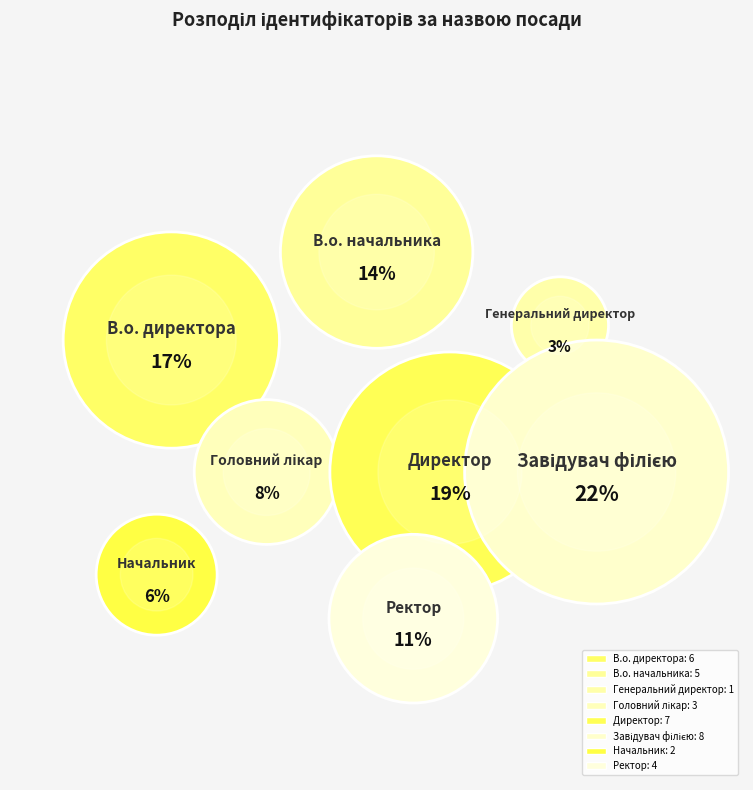

Approximately how many times larger is the value at Ректор compared to В.о. начальника?

0.8